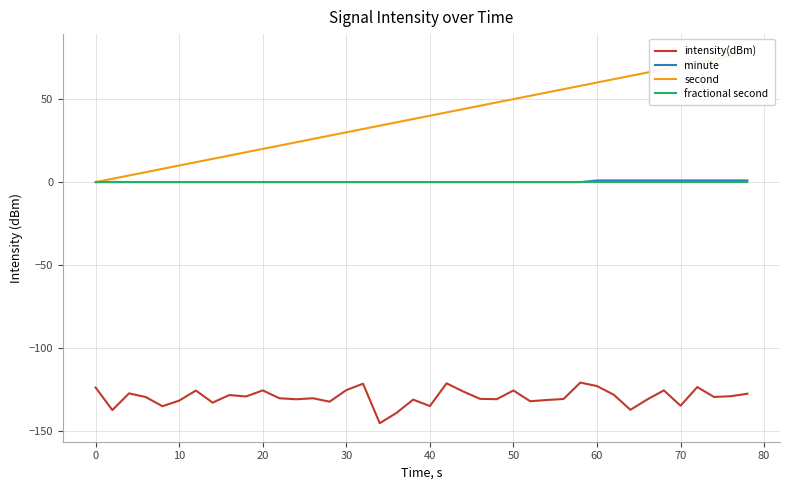

Which series has the widest spread of values?

second